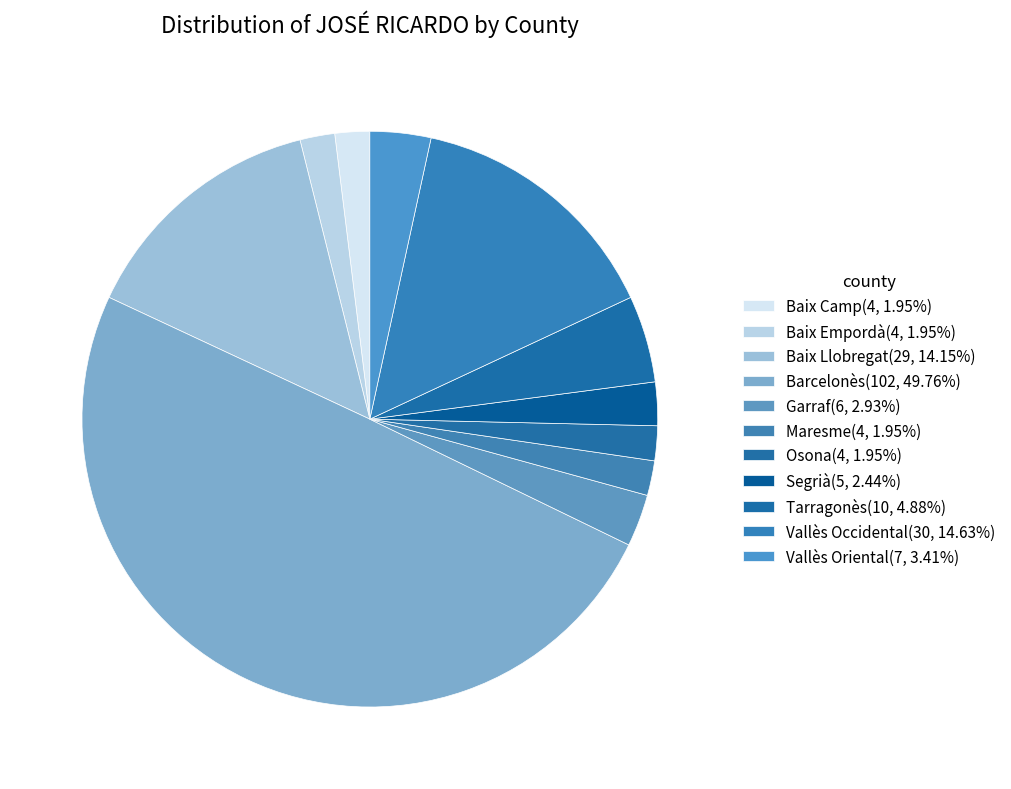

How many segments does this pie chart have?

11